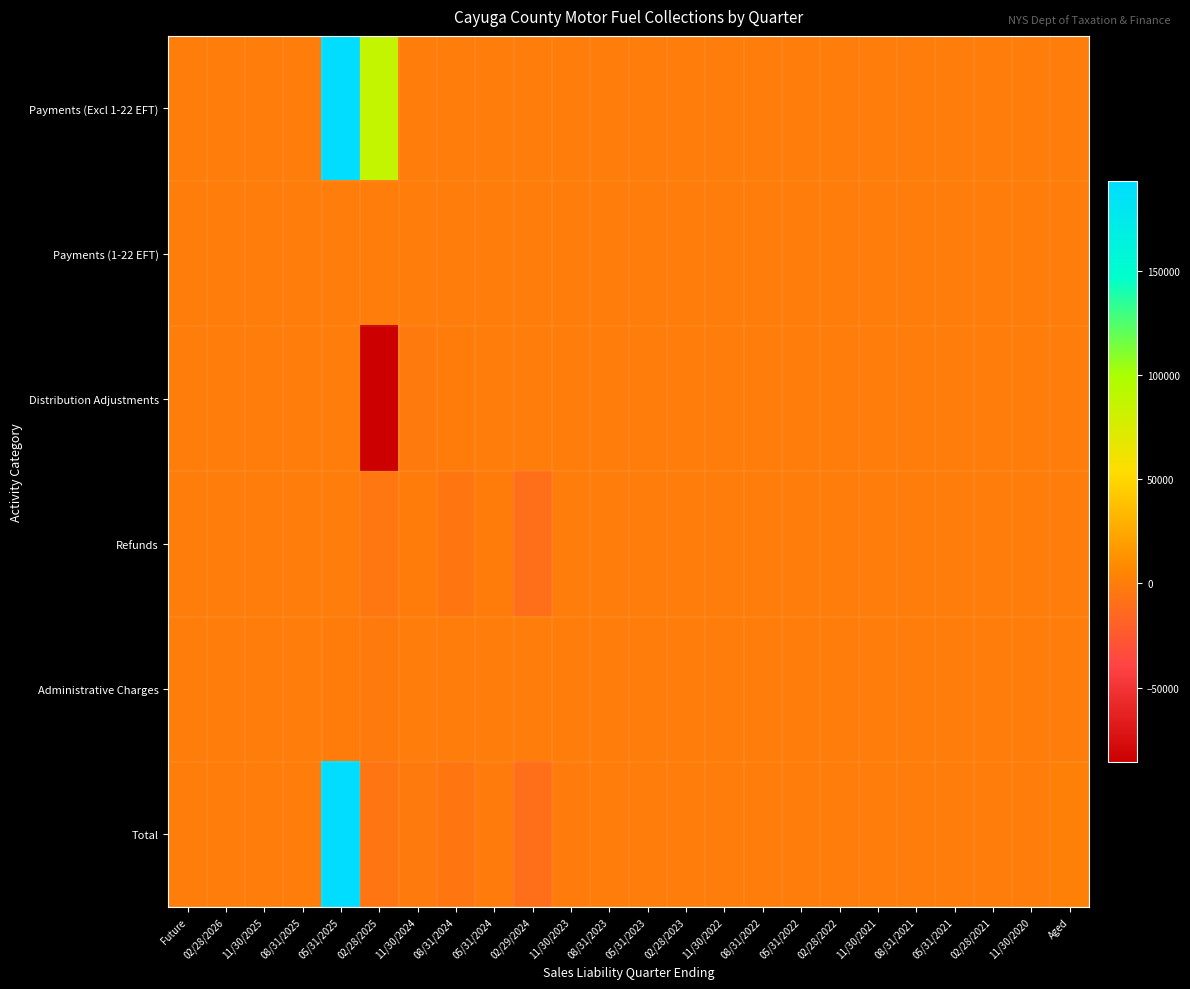

What is the difference between the highest and lowest values at 08/31/2024?

4552.0